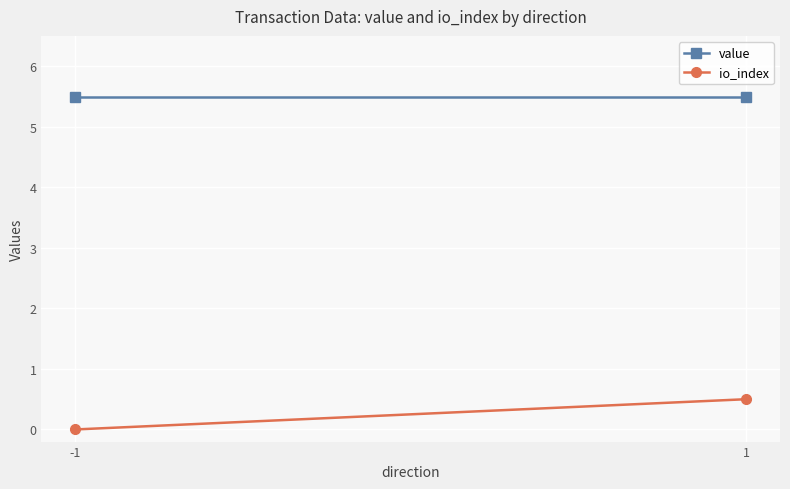

Which series changed the most between -1 and 1?

io_index